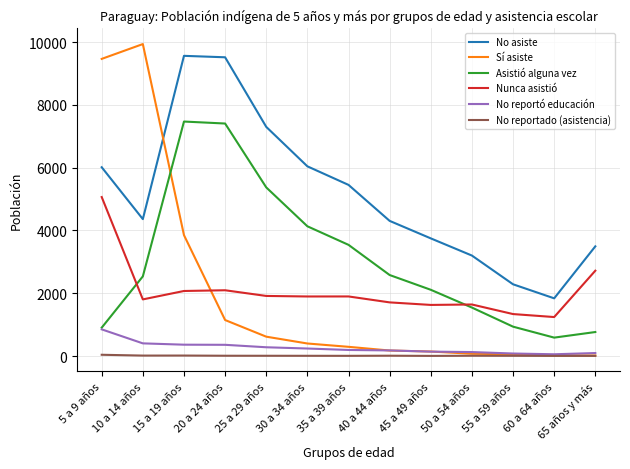

True or false: Asistió alguna vez and Sí asiste intersect in this chart.

True